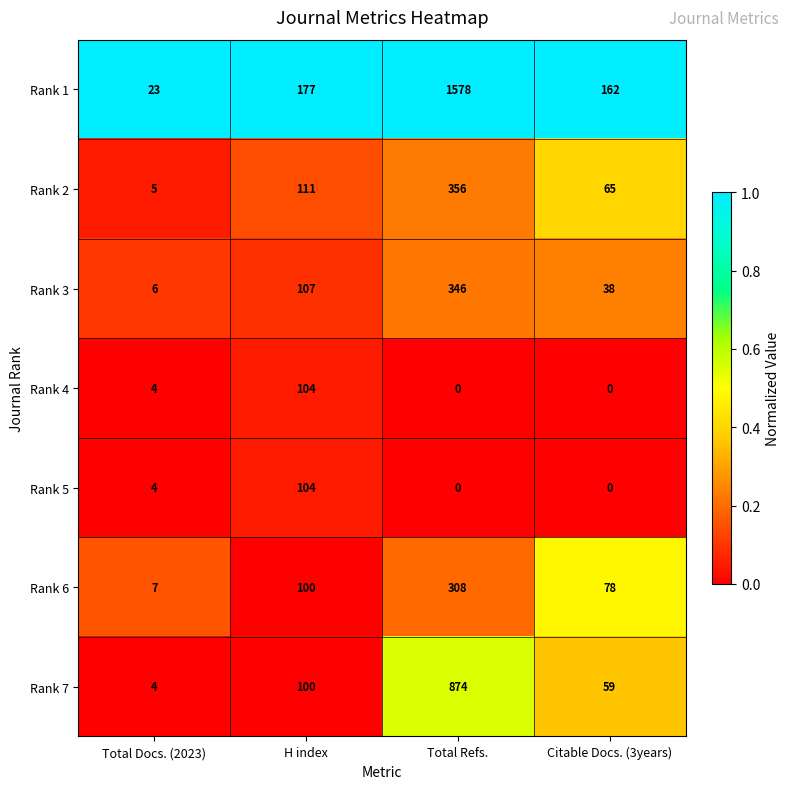

What is the maximum value shown in the chart?

1578